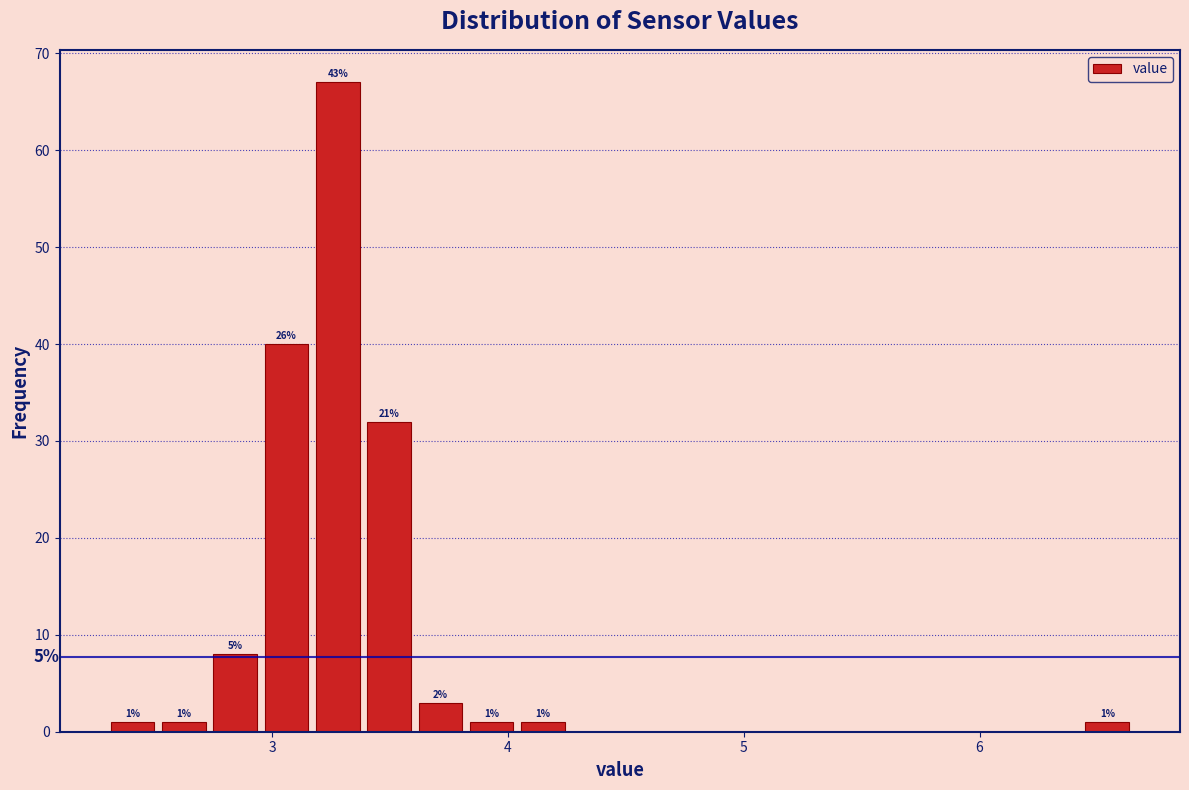

Read against the x-axis, roughly where is the centre of the tallest bar?

3.3